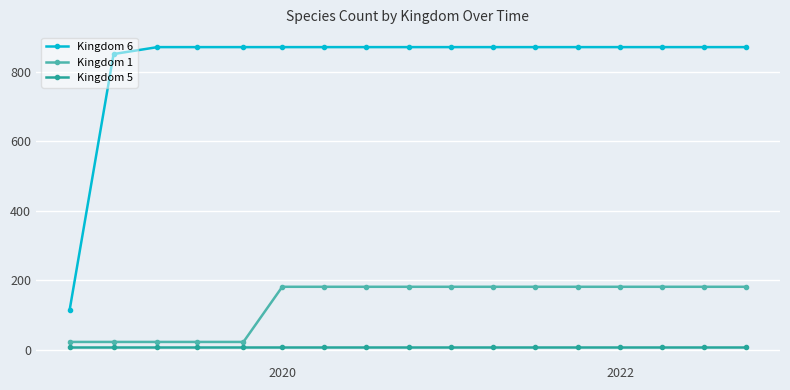

Which series has the largest range (max minus min)?

Kingdom 6